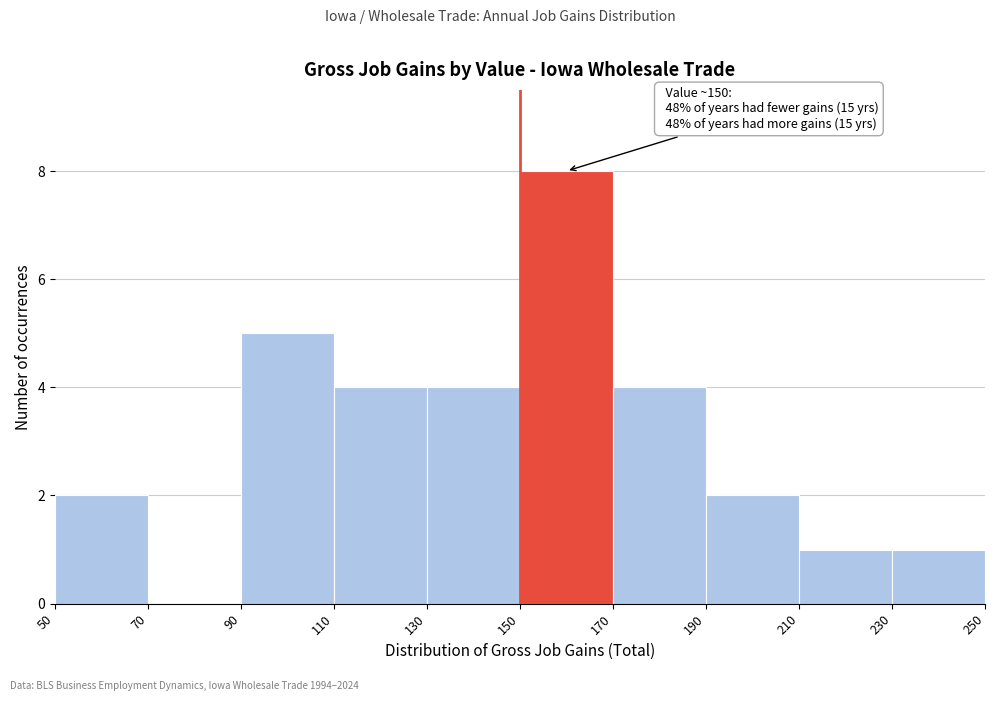

Over which range of the x-axis is the bar tallest?

150 to 170